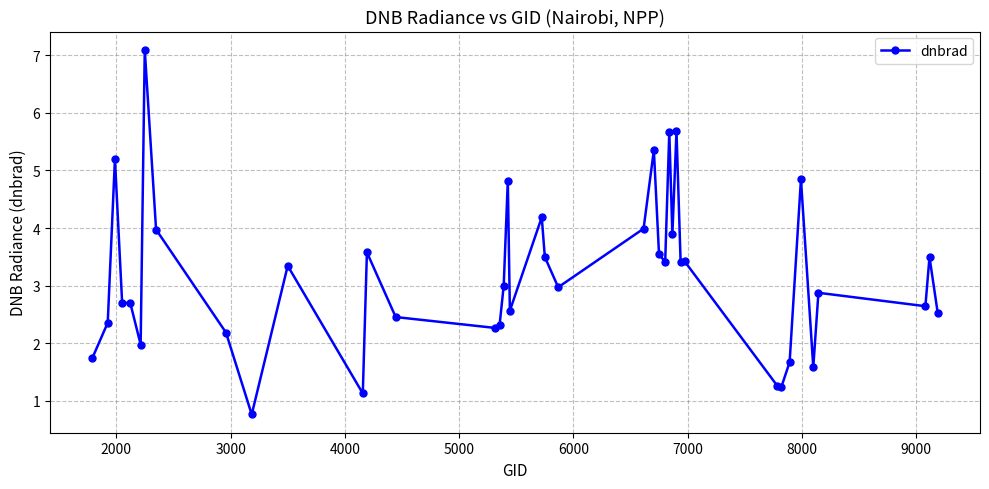

How many data points does each series have?

40